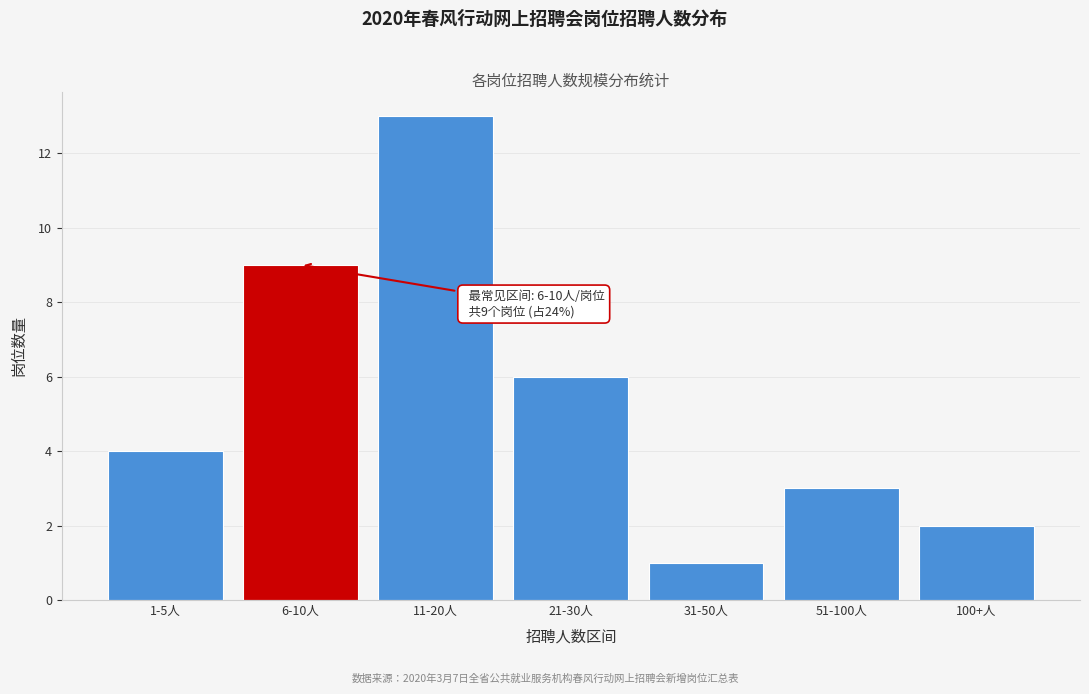

Reading left to right, transcribe all the data shown in this chart.

4	9	13	6	1	3	2